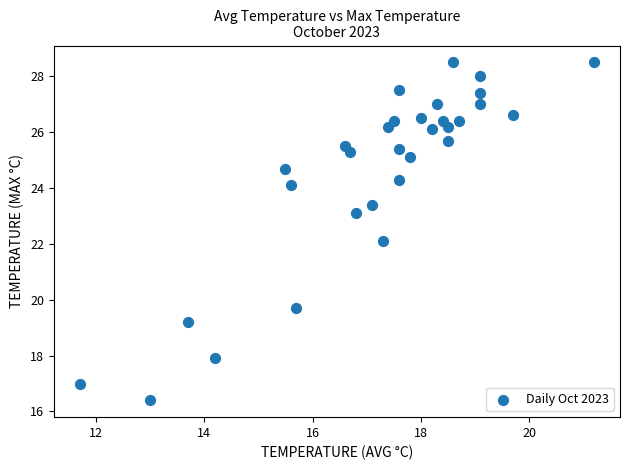

What is the range of Y values (max minus min)?

12.1